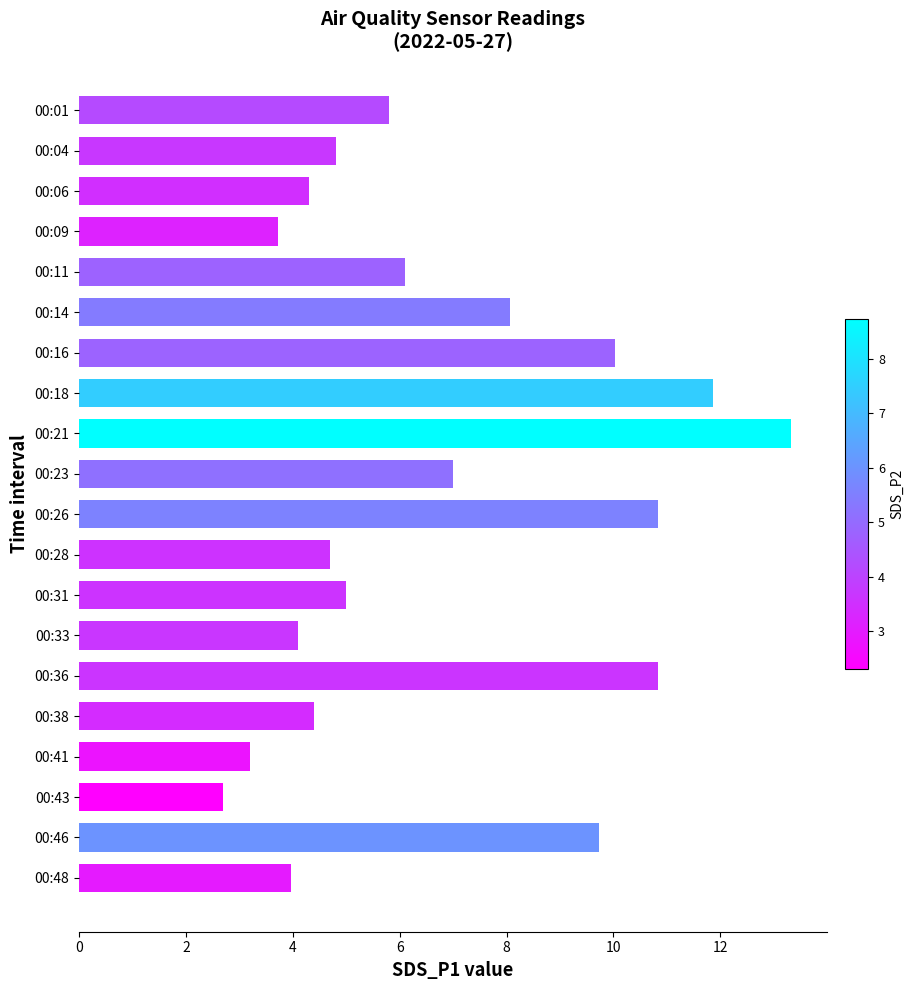

Reading top to bottom, transcribe all the data shown in this chart.

00:01=5.8	00:04=4.8	00:06=4.3	00:09=3.7	00:11=6.1	00:14=8.1	00:16=10.0	00:18=11.9	00:21=13.3	00:23=7.0	00:26=10.8	00:28=4.7	00:31=5.0	00:33=4.1	00:36=10.8	00:38=4.4	00:41=3.2	00:43=2.7	00:46=9.7	00:48=4.0